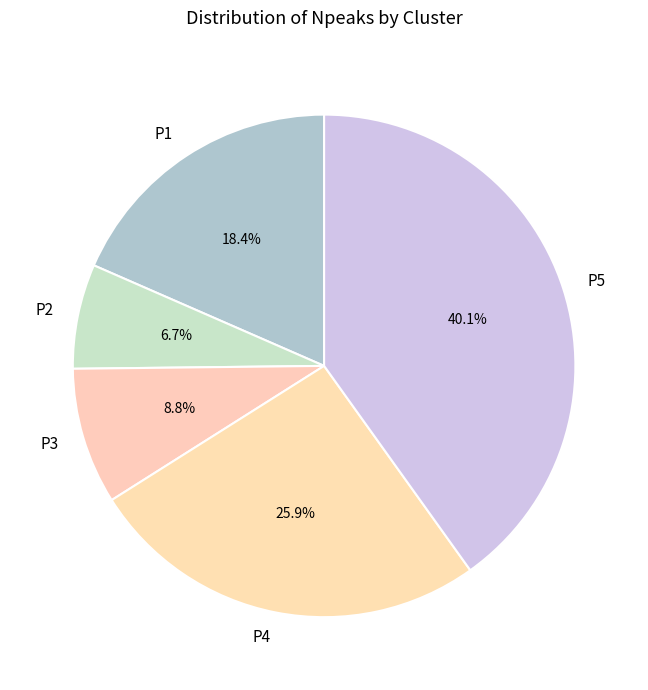

Is it true that P5 is 28% of the pie?

False